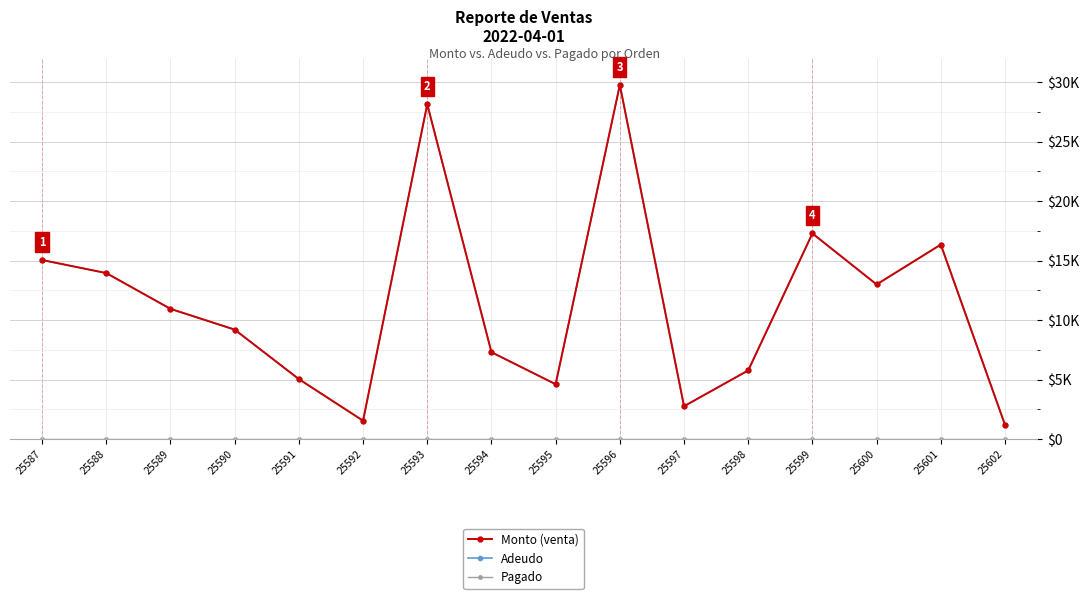

Does the chart have visible grid lines?

Yes